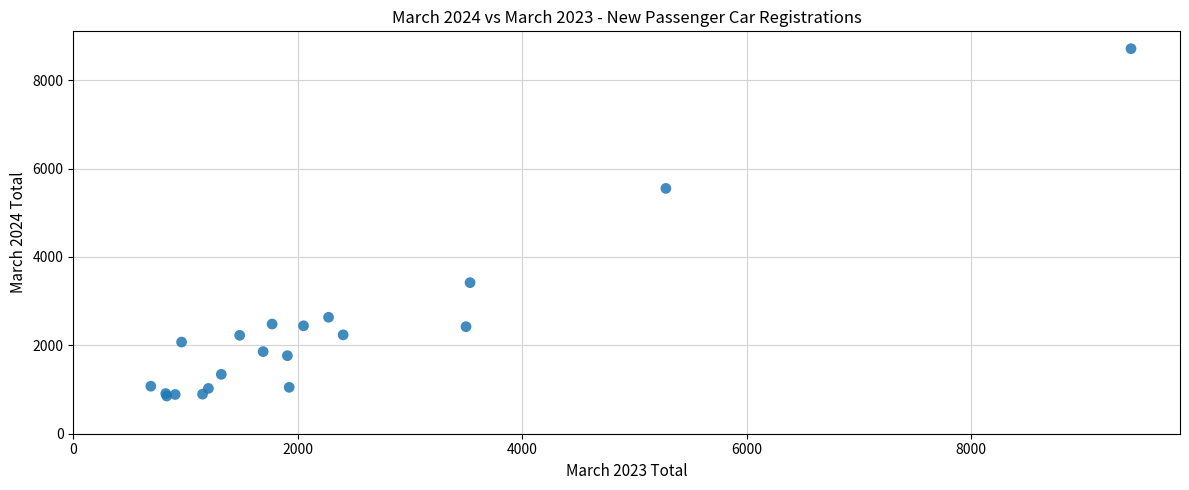

What Y value in the scatter plot is closest to 4782?

5551